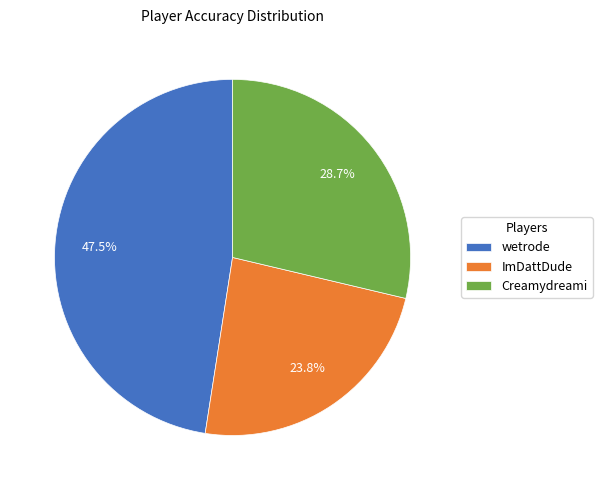

To the nearest percent, what is the difference between the wetrode and Creamydreami slice percentages?

19%